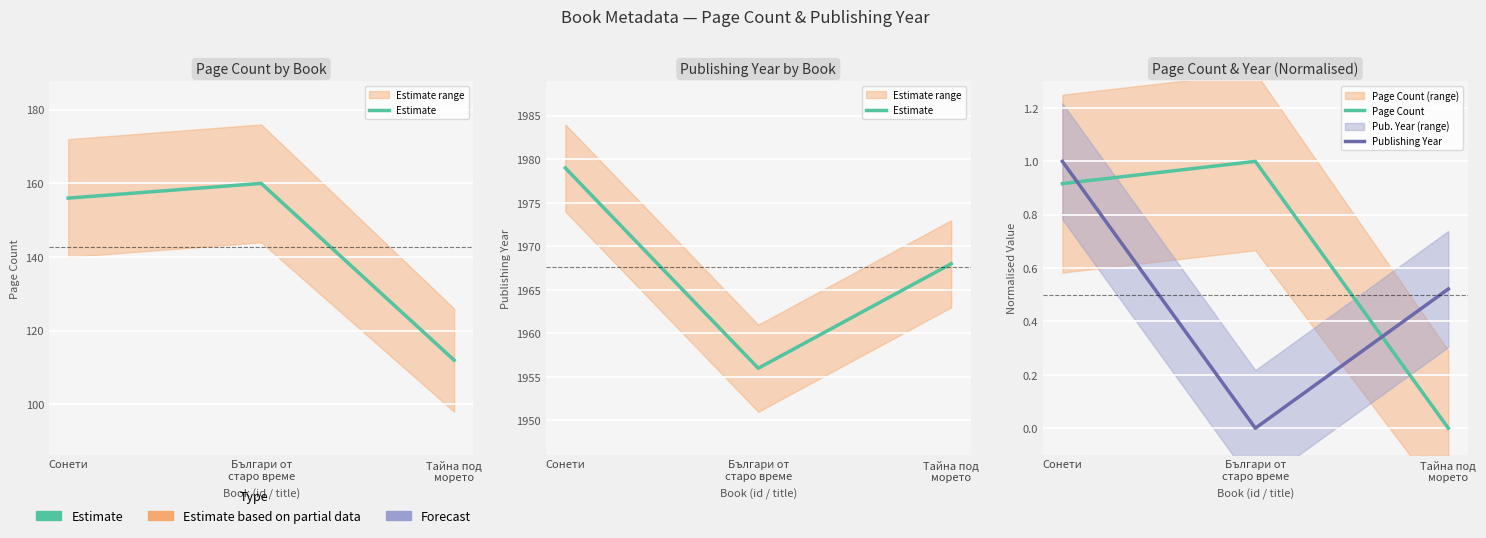

The Publishing Year series shows -0.4 at Българи от
старо време. True or false?

False